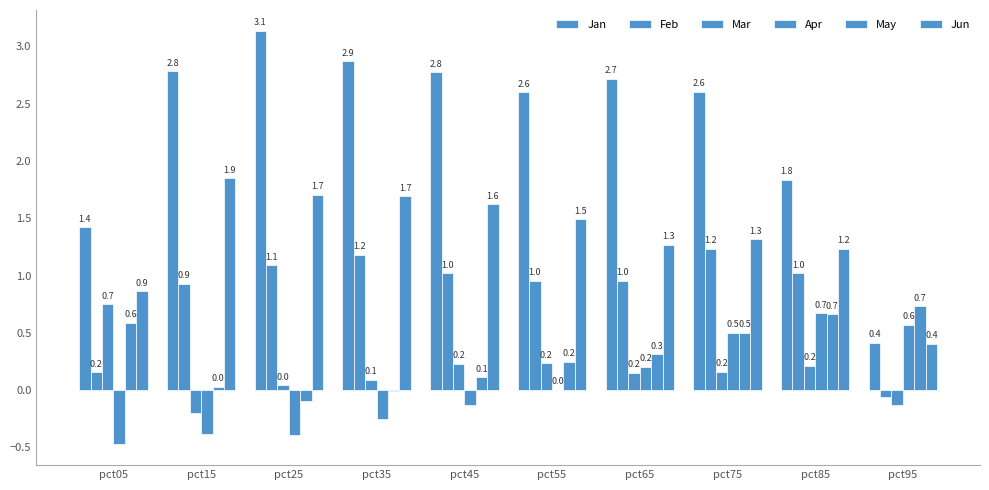

How many values in Feb are above zero?

9